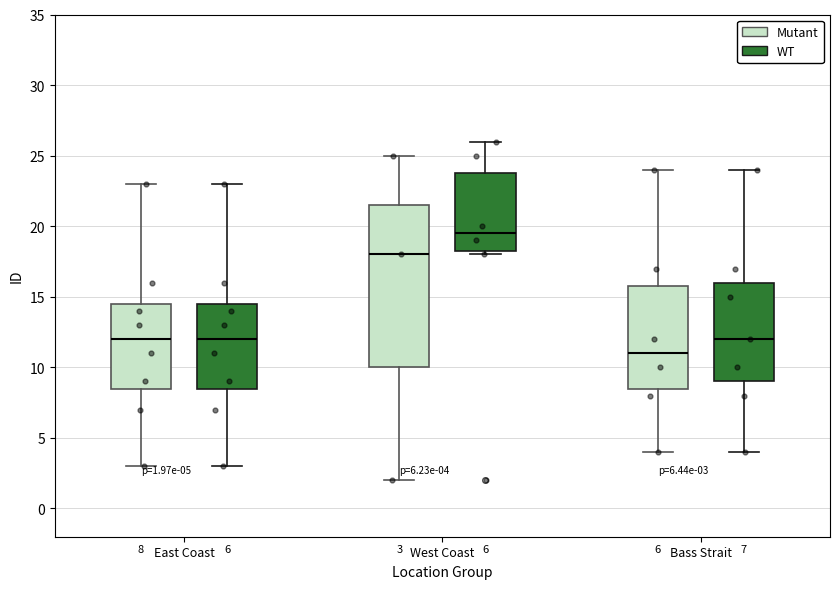

Which box is the tallest, from its lower edge to its upper edge?

West Coast (Mutant)